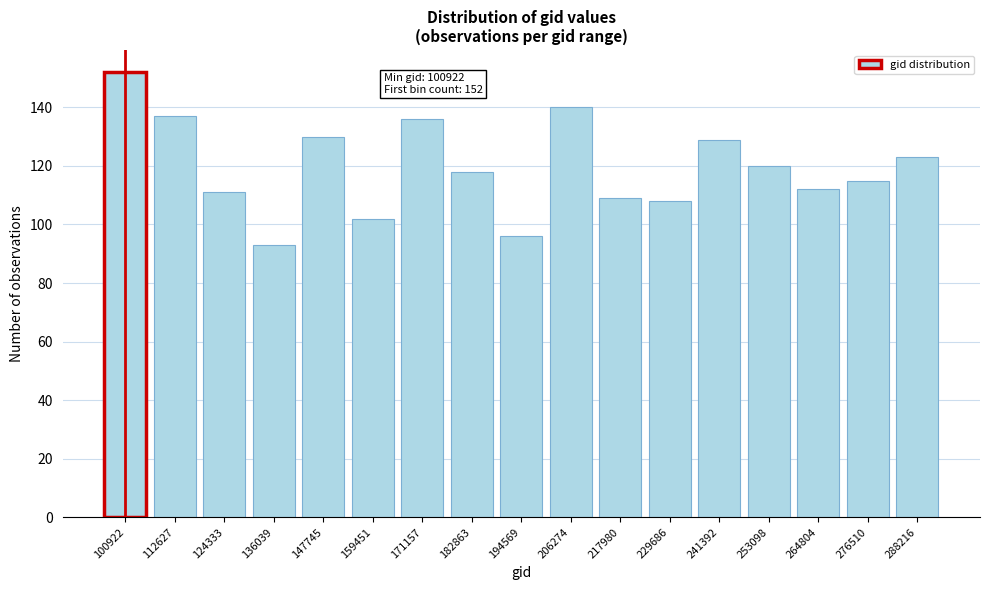

Reading left to right, extract all data points from this chart.

100922=152	112627=137	124333=111	136039=93	147745=130	159451=102	171157=136	182863=118	194569=96	206274=140	217980=109	229686=108	241392=129	253098=120	264804=112	276510=115	288216=123